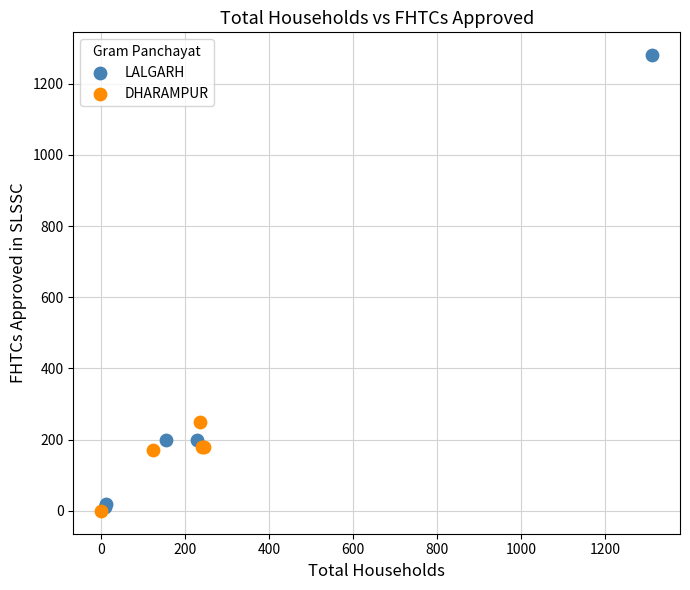

Which series has the largest Y range (max minus min)?

LALGARH